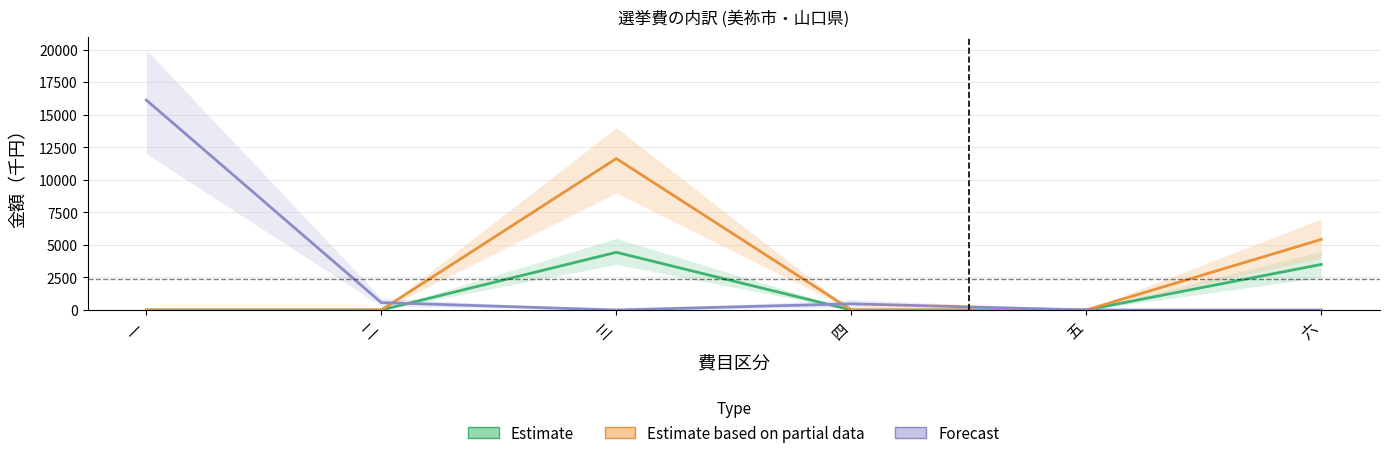

Is it true that Estimate equals 1596 at 六?

False